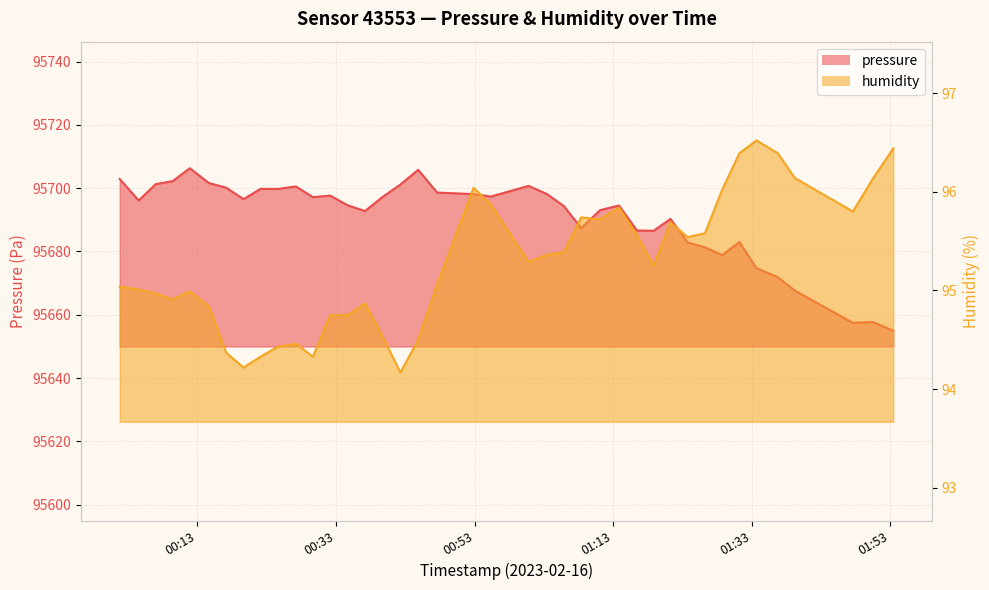

Rank the series by their maximum value, from highest to lowest.

pressure, humidity